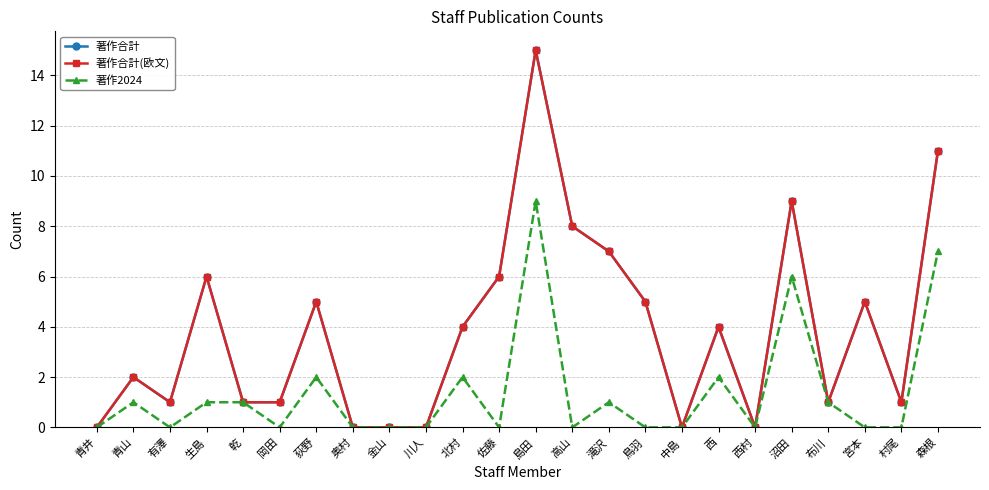

True or false: 著作2024 and 著作合計 intersect in this chart.

False